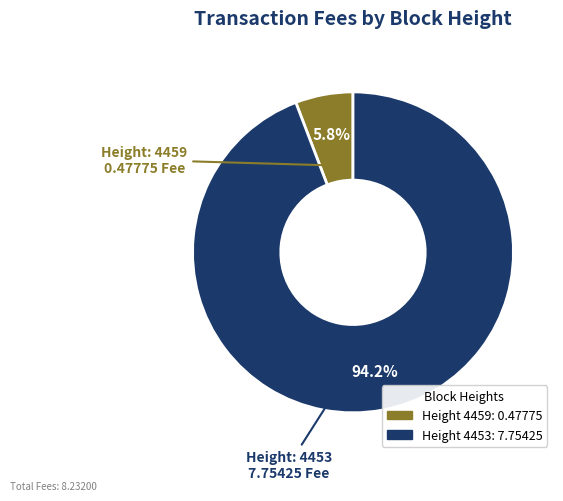

Is there a majority slice in this chart?

Yes